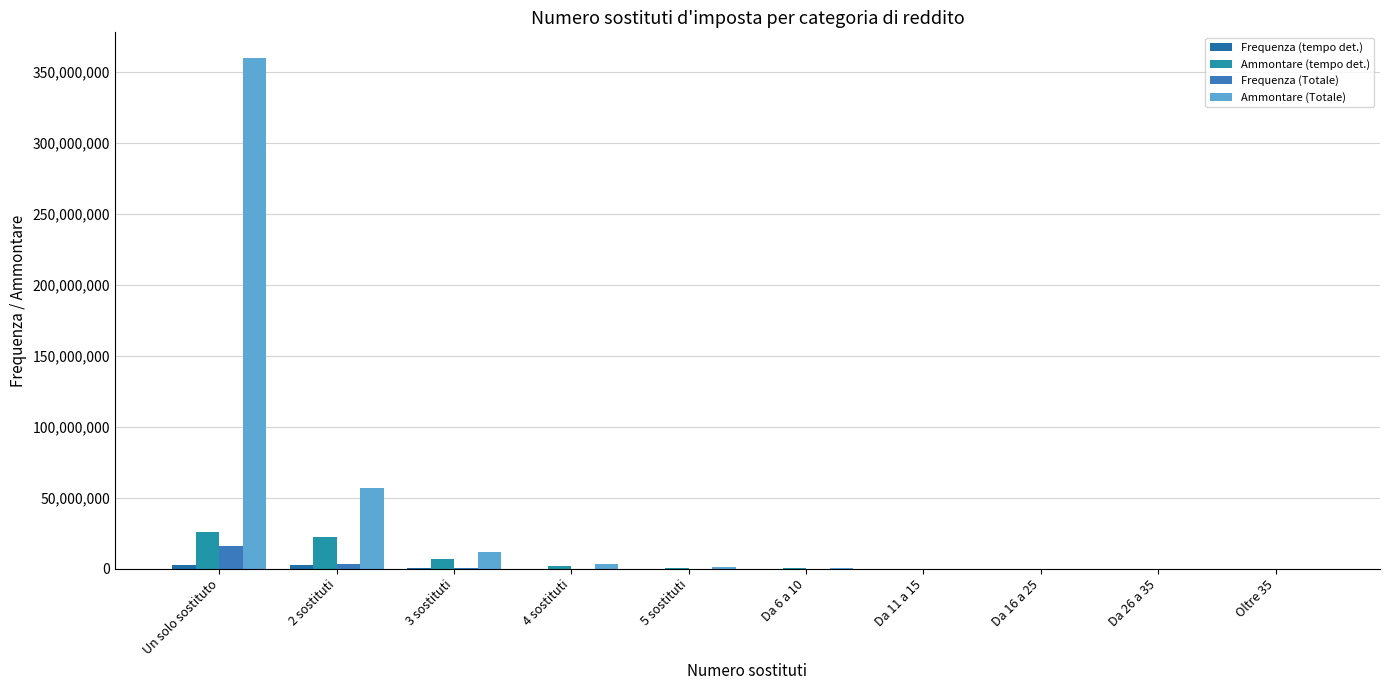

Is it true that Frequenza (tempo det.) equals 911779 at 3 sostituti?

False